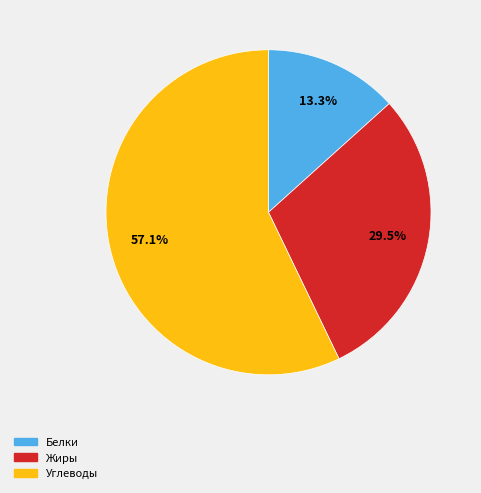

Which slice is the smallest?

Белки